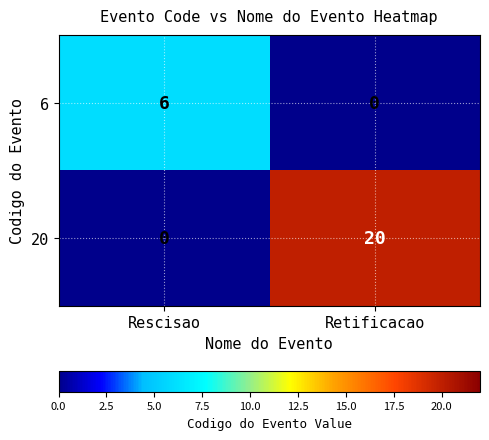

What is the highest value of the 6 series?

6